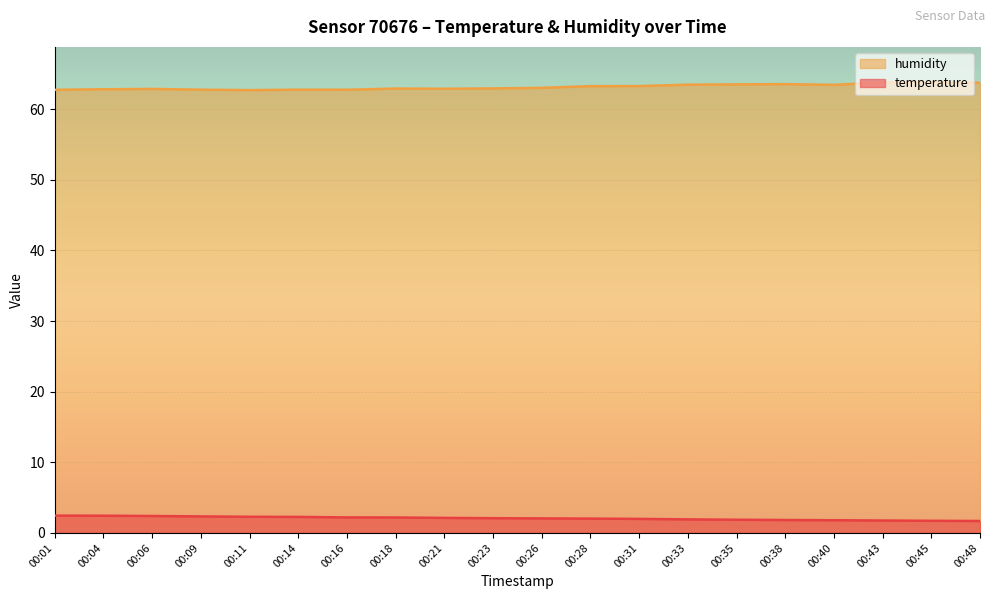

Is the value of temperature at 00:06 greater than the value of humidity at 00:23?

No